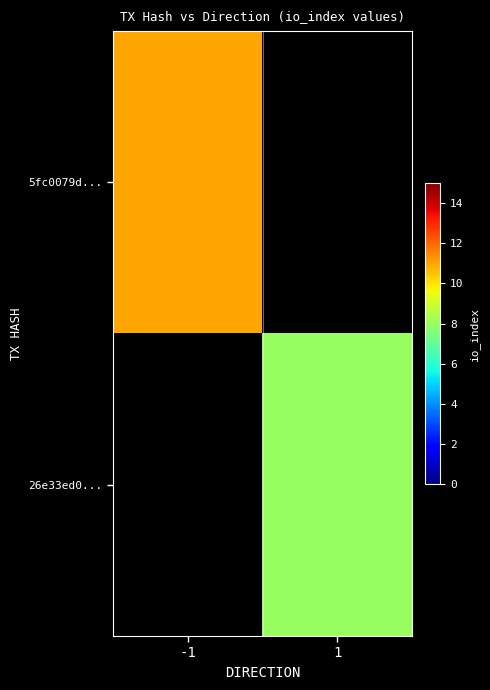

True or false: 5fc0079d... has a value of 11.0 at -1.

True